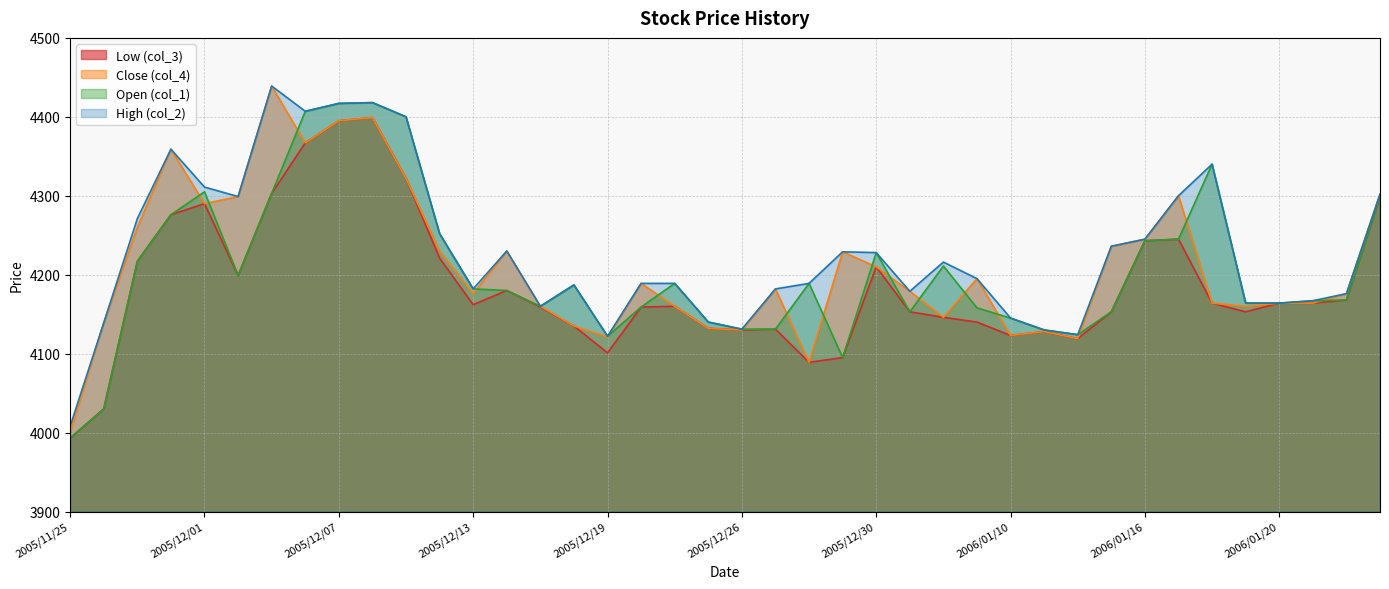

At which category is the sum across all series the highest?

2005/12/08